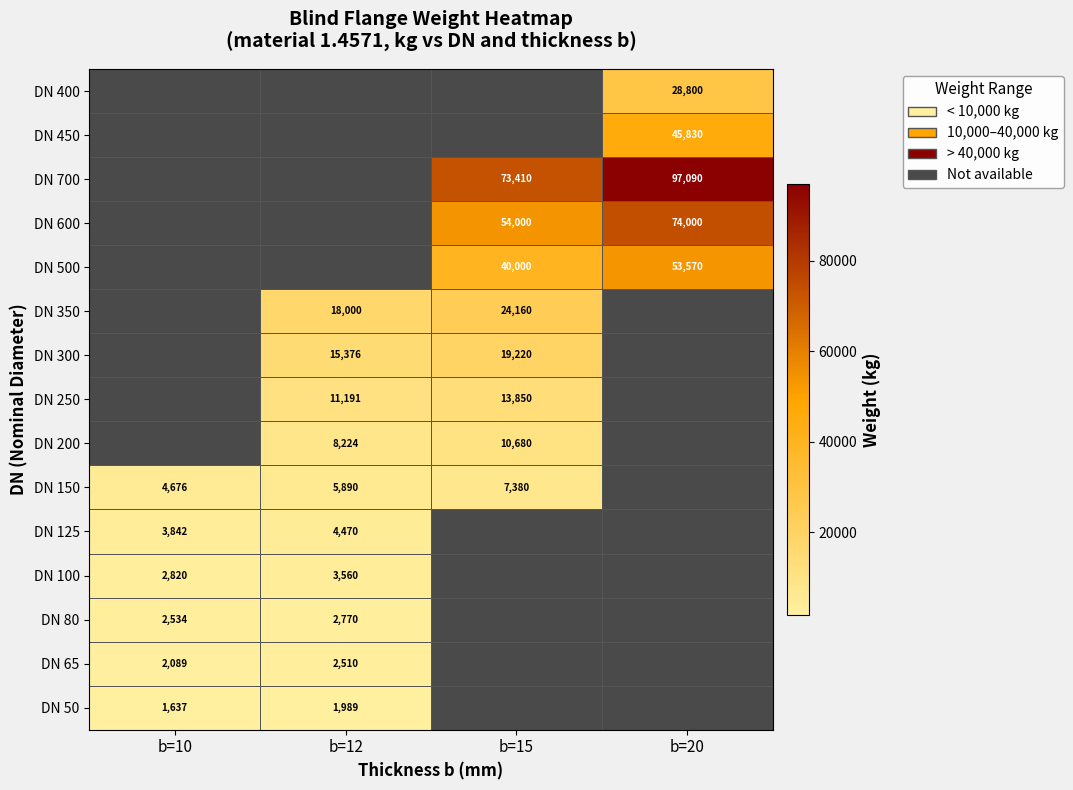

Is it true that DN 100 equals 1639 at b=12?

False